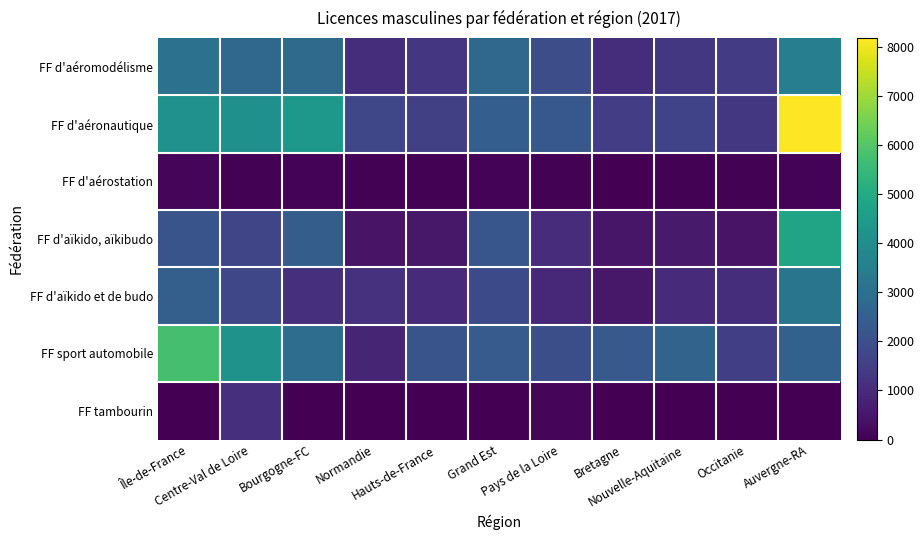

At which category is the sum across all series the highest?

Auvergne-RA